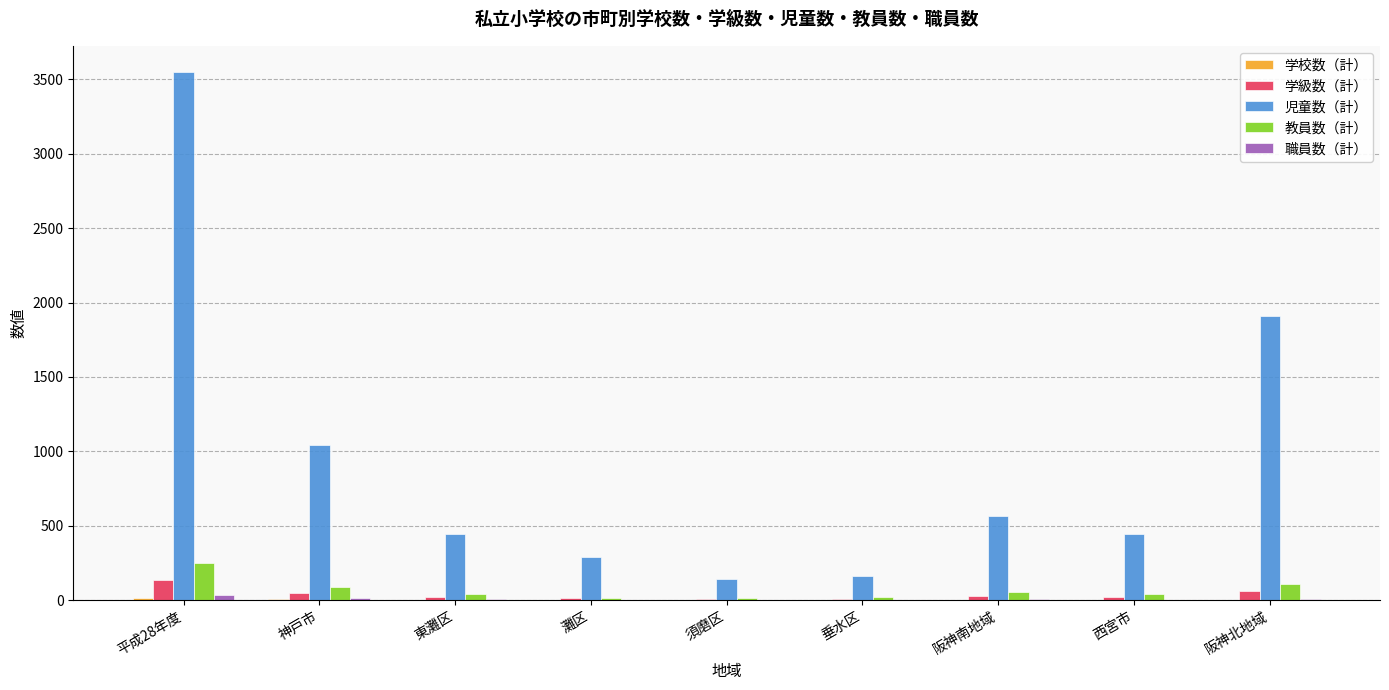

What is the greatest value displayed?

3548